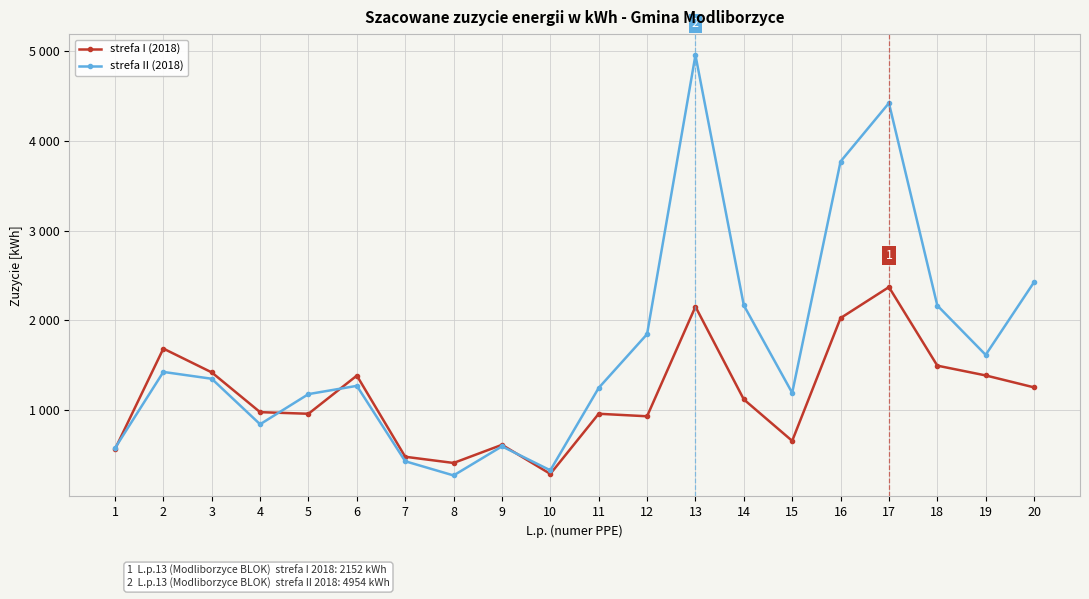

Is it true that strefa I (2018) equals 564 at 1?

True